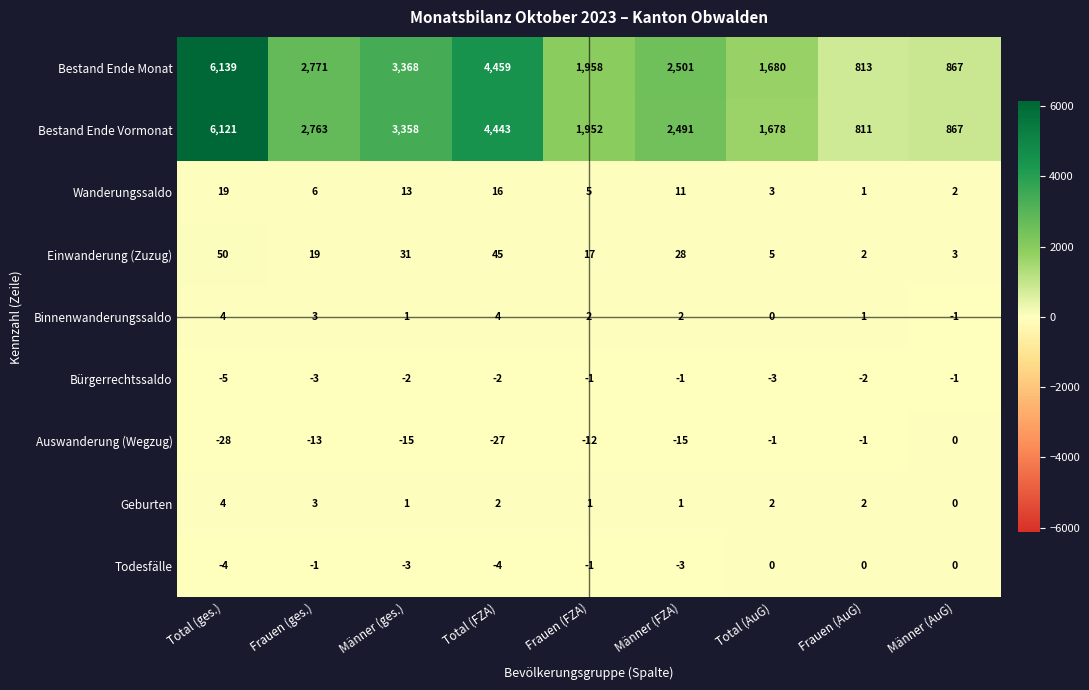

What is the difference between the maximum and minimum values in the Bestand Ende Monat series?

5326